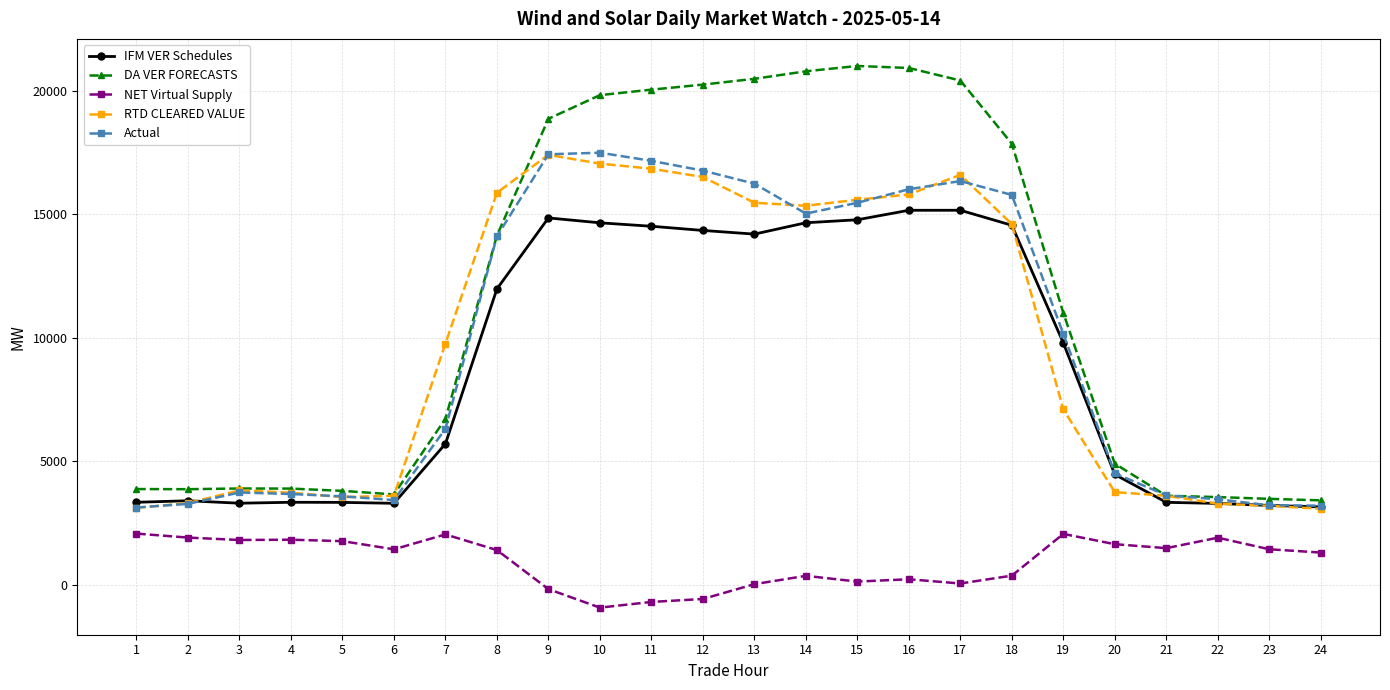

The value of Actual at 24 is 3205.6. True or false?

True